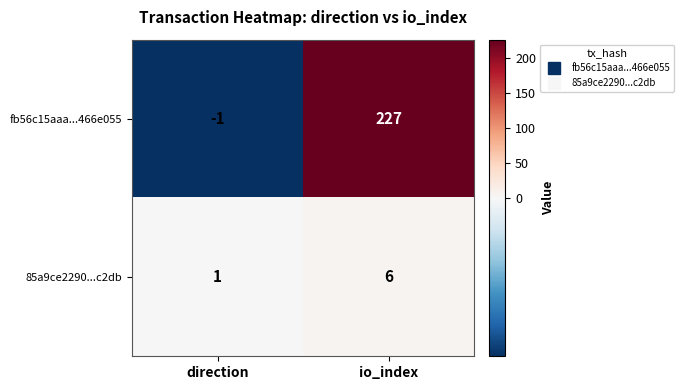

What is the difference between the maximum and minimum values in the fb56c15aaa...466e055 series?

228